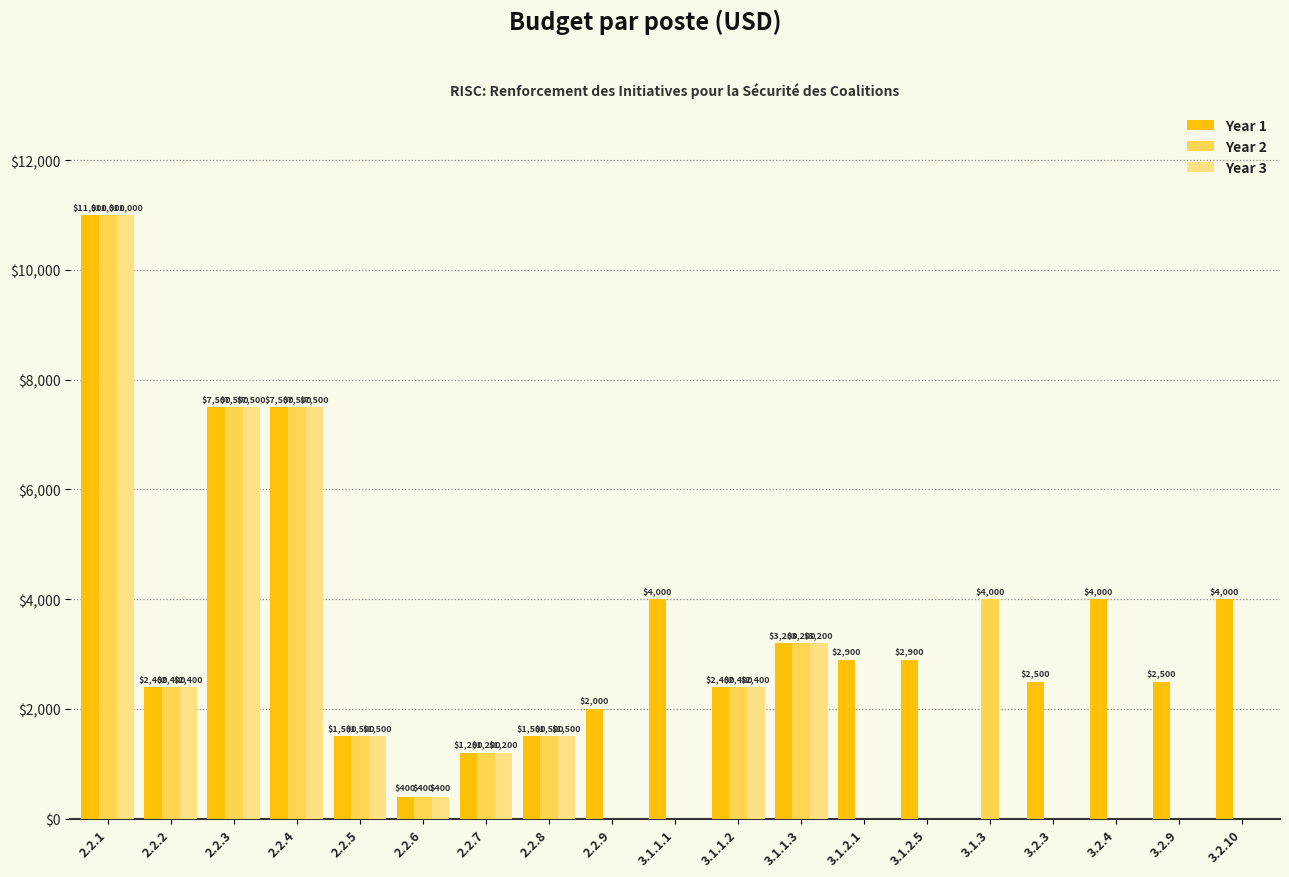

Reading left to right, list all the values displayed in this chart.

Year 1: 2.2.1=11000	2.2.2=2400	2.2.3=7500	2.2.4=7500	2.2.5=1500	2.2.6=400	2.2.7=1200	2.2.8=1500	2.2.9=2000	3.1.1.1=4000	3.1.1.2=2400	3.1.1.3=3200	3.1.2.1=2900	3.1.2.5=2900	3.1.3=0	3.2.3=2500	3.2.4=4000	3.2.9=2500	3.2.10=4000
Year 2: 2.2.1=11000	2.2.2=2400	2.2.3=7500	2.2.4=7500	2.2.5=1500	2.2.6=400	2.2.7=1200	2.2.8=1500	2.2.9=0	3.1.1.1=0	3.1.1.2=2400	3.1.1.3=3200	3.1.2.1=0	3.1.2.5=0	3.1.3=4000	3.2.3=0	3.2.4=0	3.2.9=0	3.2.10=0
Year 3: 2.2.1=11000	2.2.2=2400	2.2.3=7500	2.2.4=7500	2.2.5=1500	2.2.6=400	2.2.7=1200	2.2.8=1500	2.2.9=0	3.1.1.1=0	3.1.1.2=2400	3.1.1.3=3200	3.1.2.1=0	3.1.2.5=0	3.1.3=0	3.2.3=0	3.2.4=0	3.2.9=0	3.2.10=0